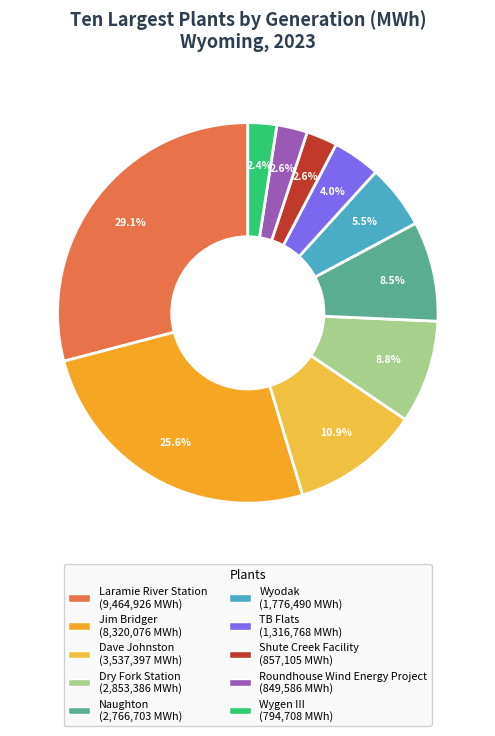

To the nearest percent, what portion does TB Flats represent?

4%